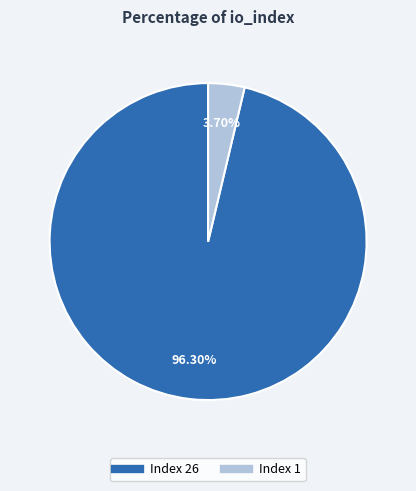

Rank the categories by value from highest to lowest.

Index 26, Index 1